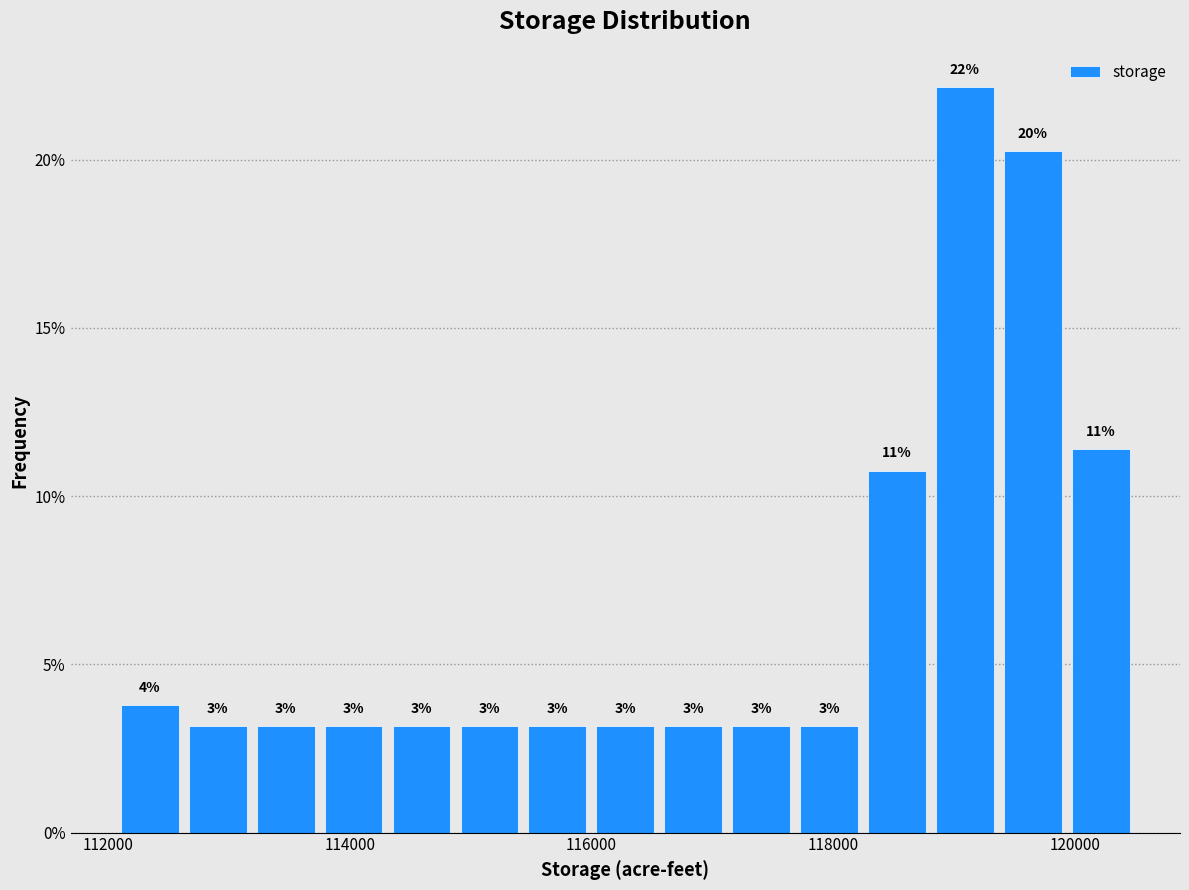

Read against the x-axis, roughly where is the centre of the tallest bar?

119000